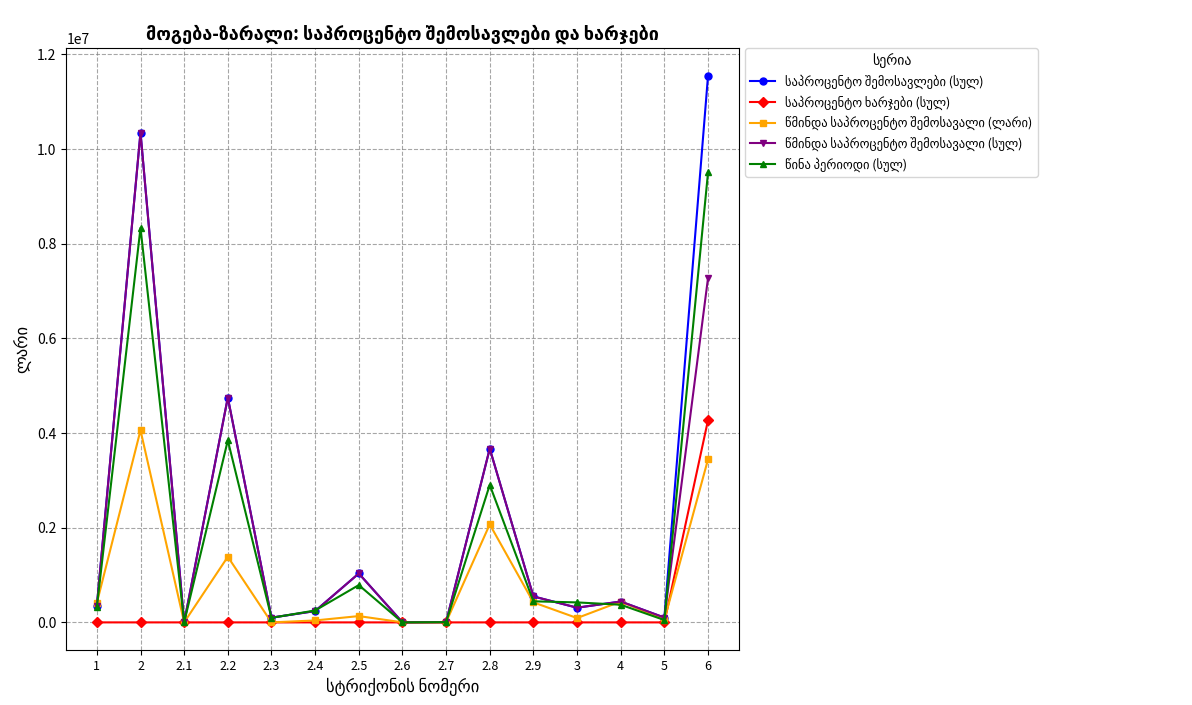

What is the total value across all series at 4?

1695053.0